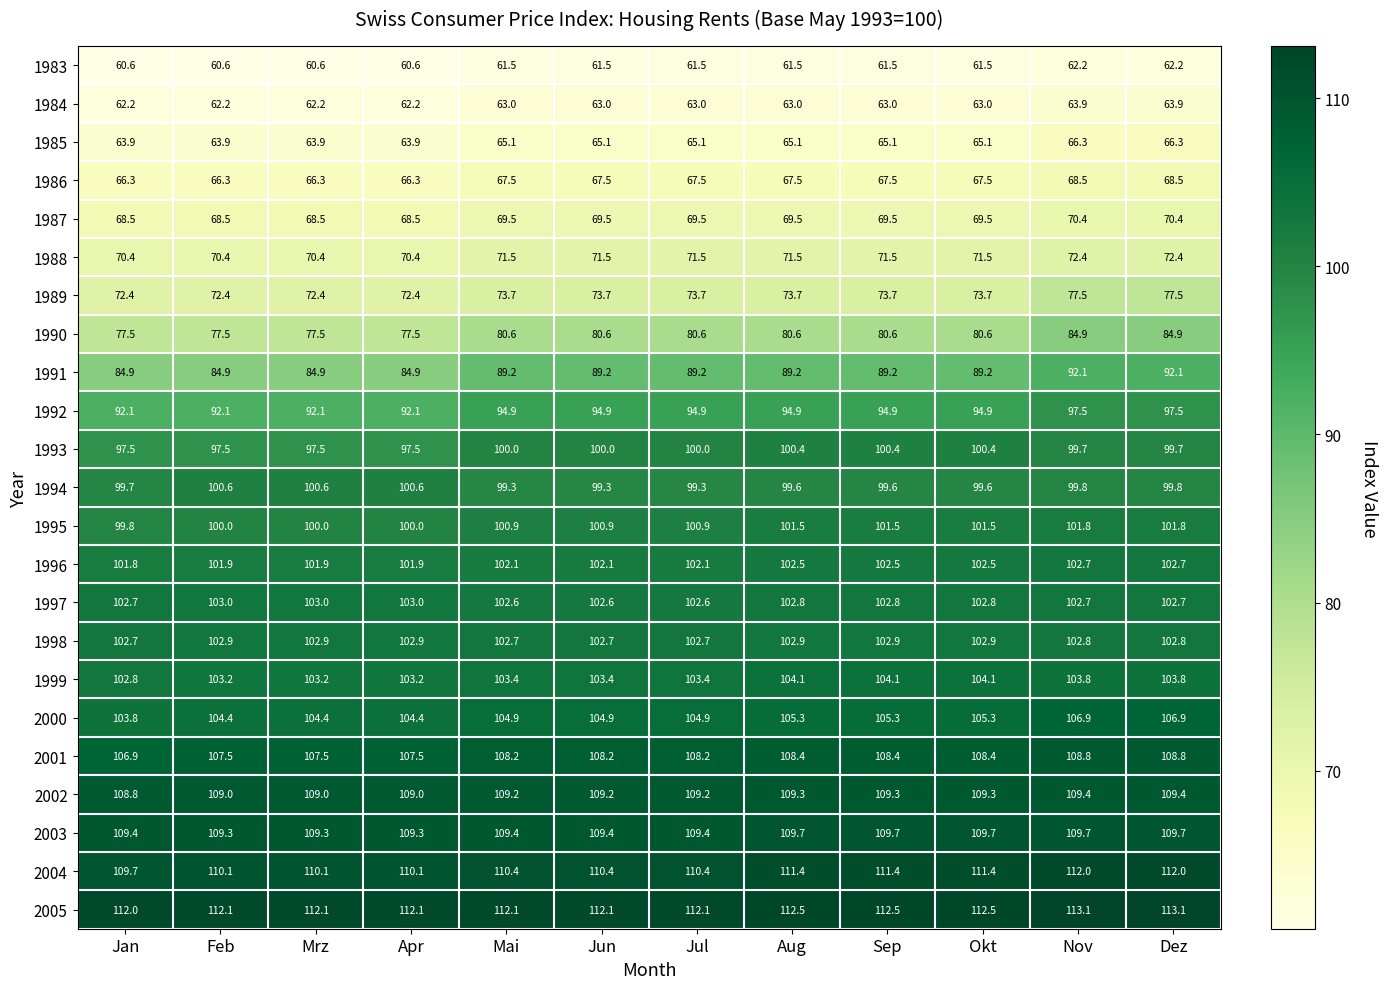

How many categories are shown in the chart?

12